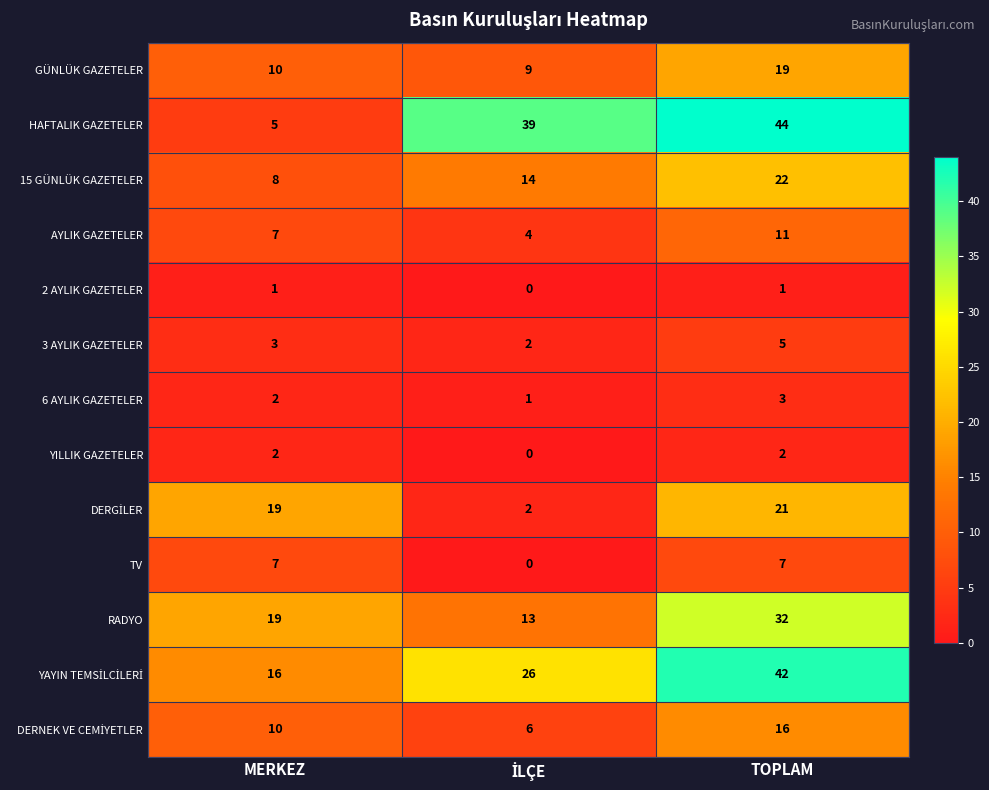

At how many categories does at least one series exceed 1?

3